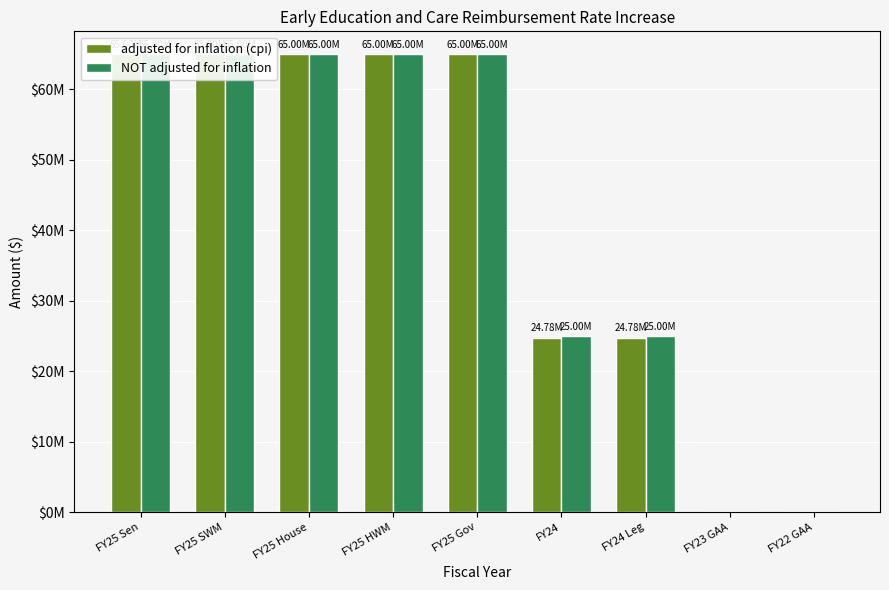

What is the approximate value of NOT adjusted for inflation at FY25 Sen, to the nearest 10?

65000000